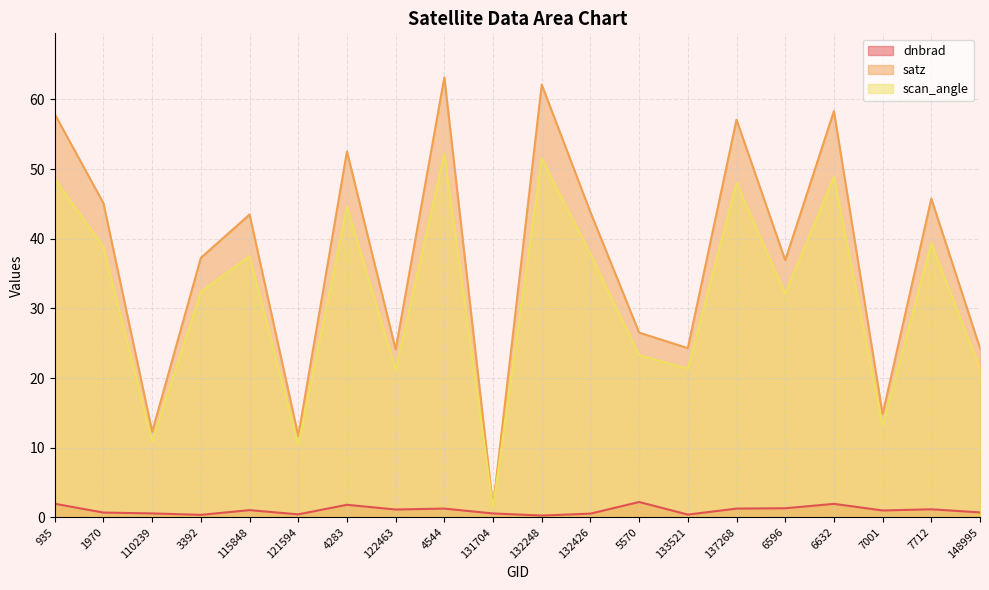

Reading left to right, list all the values displayed in this chart.

dnbrad: 935=1.9	1970=0.7	110239=0.6	3392=0.4	115848=1.0	121594=0.4	4283=1.8	122463=1.1	4544=1.3	131704=0.6	132248=0.3	132426=0.5	5570=2.2	133521=0.4	137268=1.3	6596=1.3	6632=1.9	7001=1.0	7712=1.2	148995=0.7
satz: 935=57.9	1970=45.1	110239=12.3	3392=37.3	115848=43.5	121594=11.7	4283=52.5	122463=24.1	4544=63.2	131704=1.5	132248=62.1	132426=43.8	5570=26.5	133521=24.3	137268=57.1	6596=36.9	6632=58.3	7001=14.8	7712=45.8	148995=24.3
scan_angle: 935=48.6	1970=38.8	110239=10.9	3392=32.4	115848=37.5	121594=10.4	4283=44.6	122463=21.2	4544=52.2	131704=1.4	132248=51.5	132426=37.8	5570=23.3	133521=21.3	137268=48.0	6596=32.1	6632=48.9	7001=13.1	7712=39.3	148995=21.3